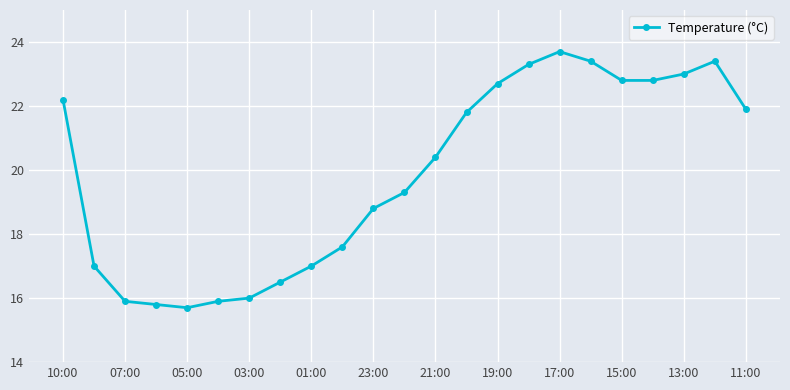

True or false: the data has more than 0 interior local peaks.

True